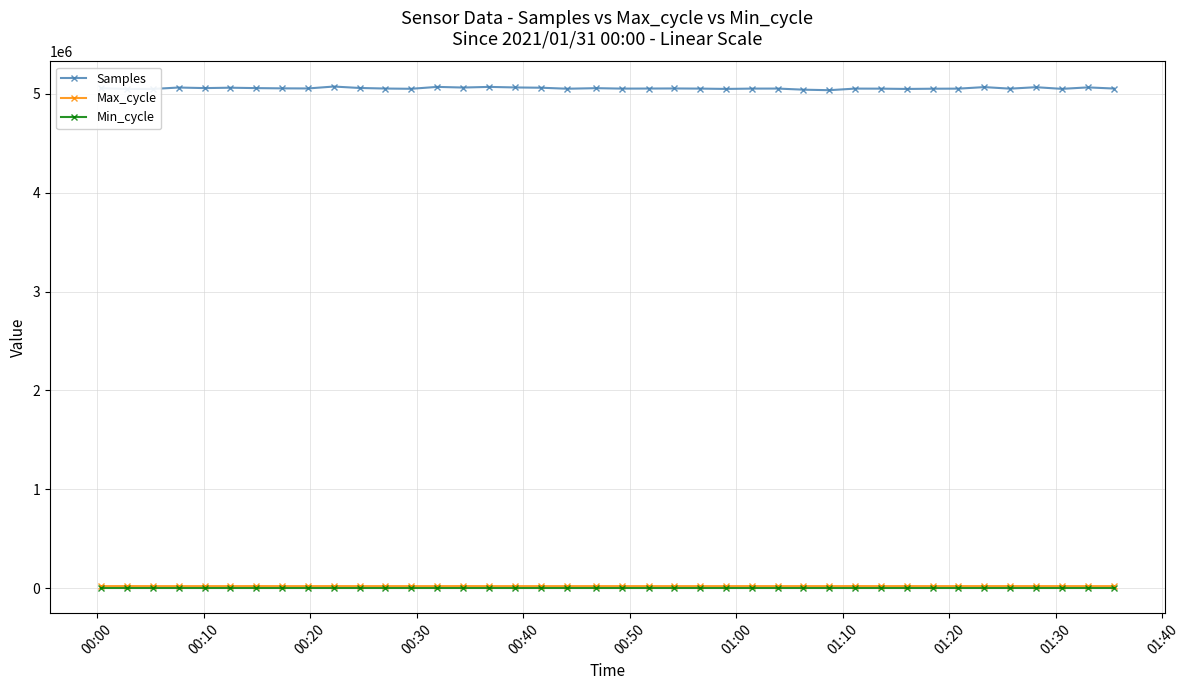

True or false: Min_cycle and Max_cycle intersect in this chart.

False